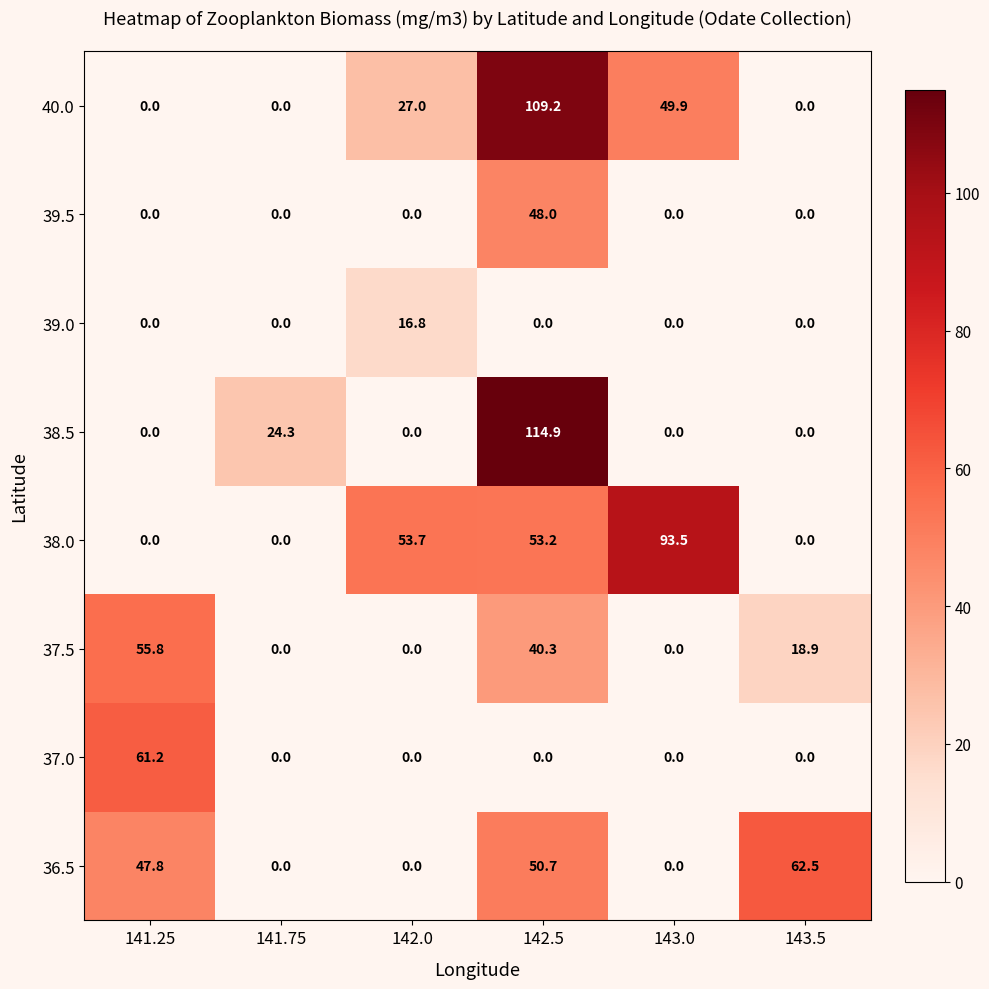

What is the sum of all 37.0 values?

61.2